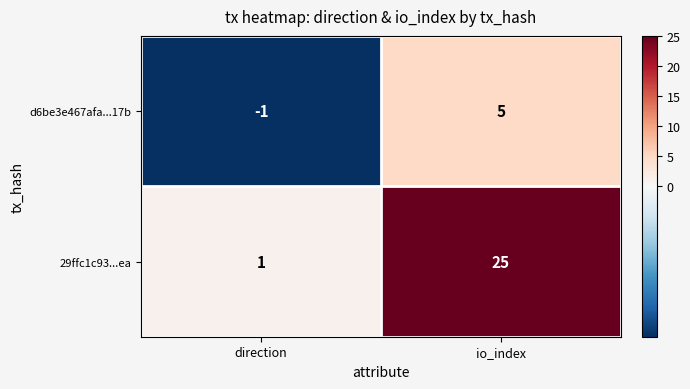

What is the maximum value shown in the chart?

25